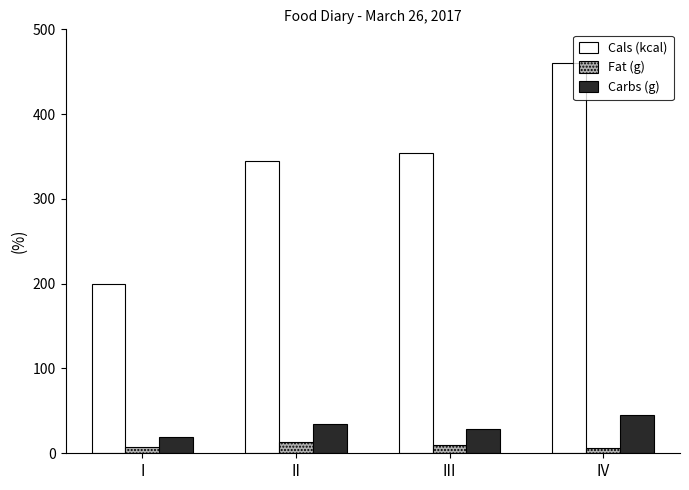

The value of Carbs (g) at IV is 44.7. True or false?

True